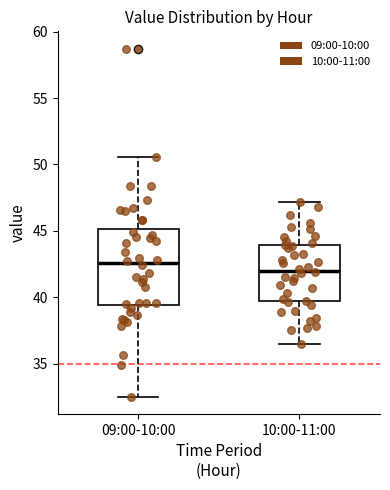

Which box has the lowest median line?

10:00-11:00